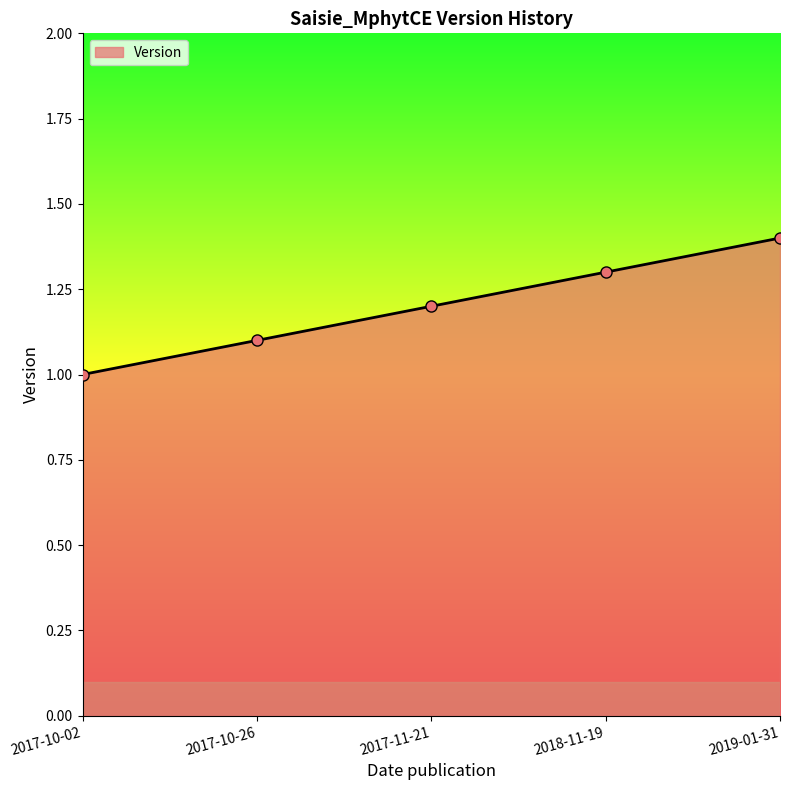

What is the change in value from 2017-10-02 to 2017-11-21?

+0.2